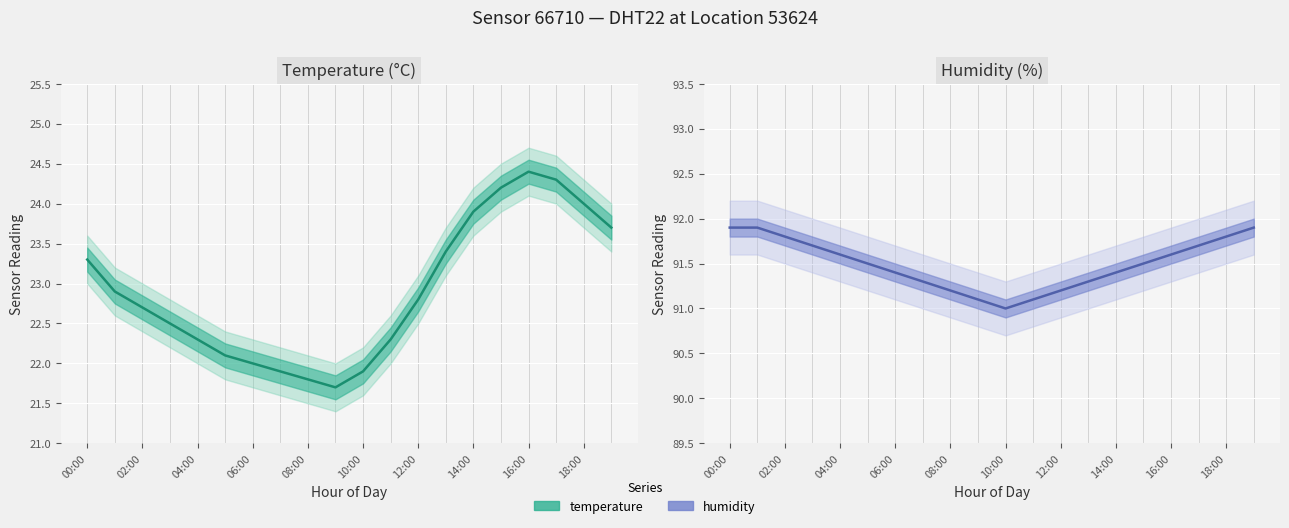

True or false: humidity has more than 0 points higher than both neighbors.

False